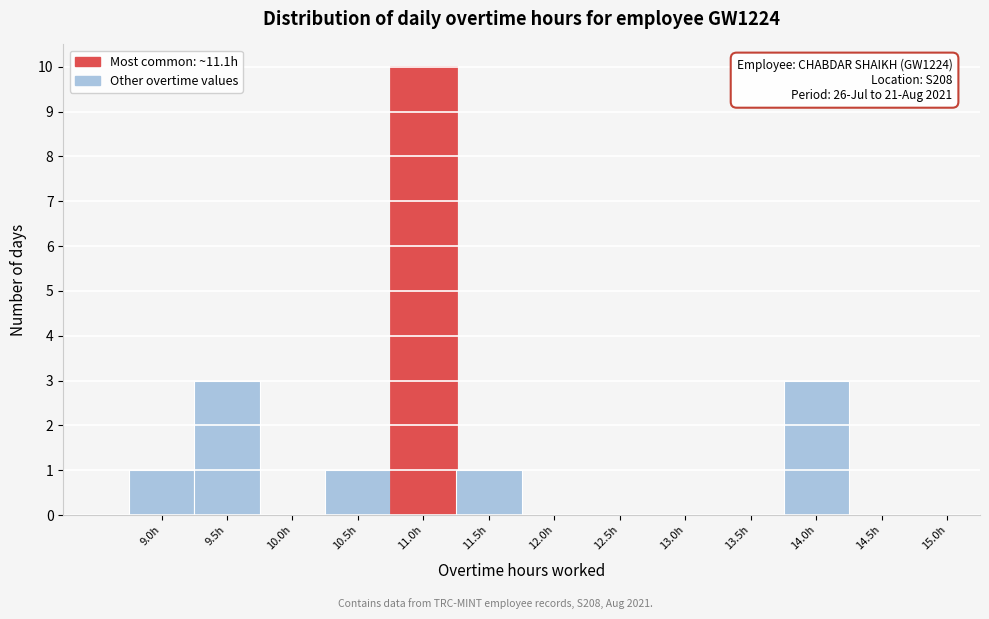

Reading left to right, what are all the values shown in this chart?

9.0h=1	9.5h=3	10.0h=0	10.5h=1	11.0h=10	11.5h=1	12.0h=0	12.5h=0	13.0h=0	13.5h=0	14.0h=3	14.5h=0